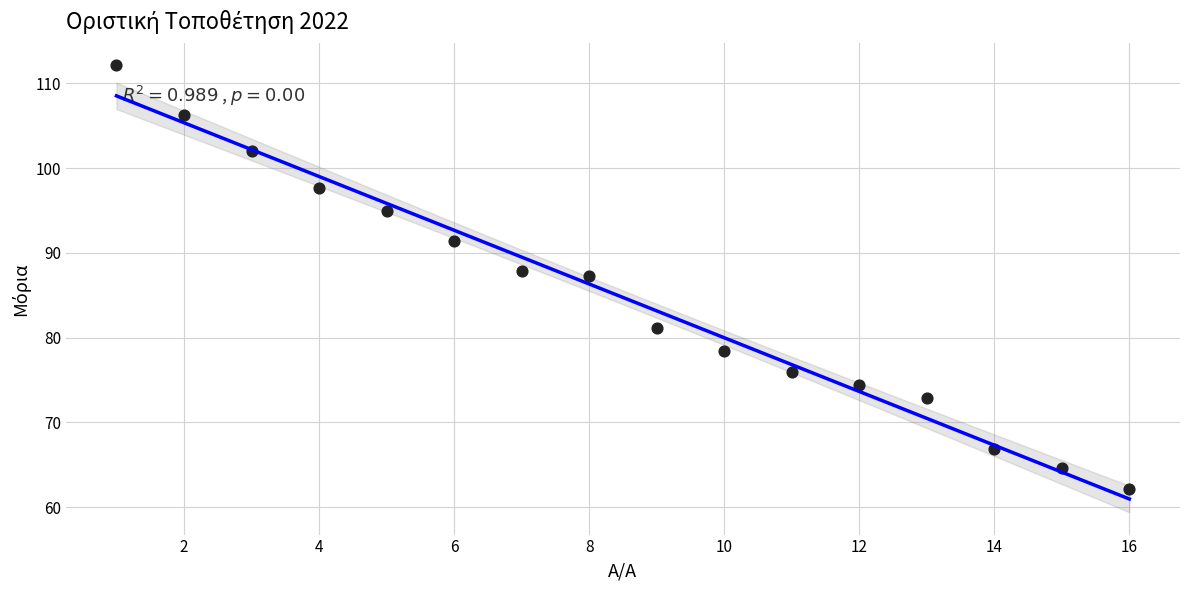

What is the range of X values (max minus min)?

15.0